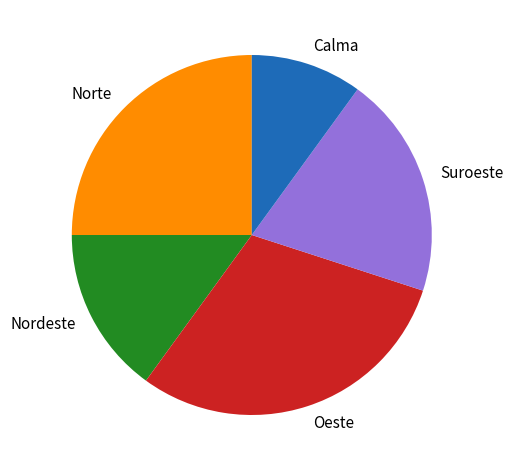

Is Oeste the majority of the pie?

No